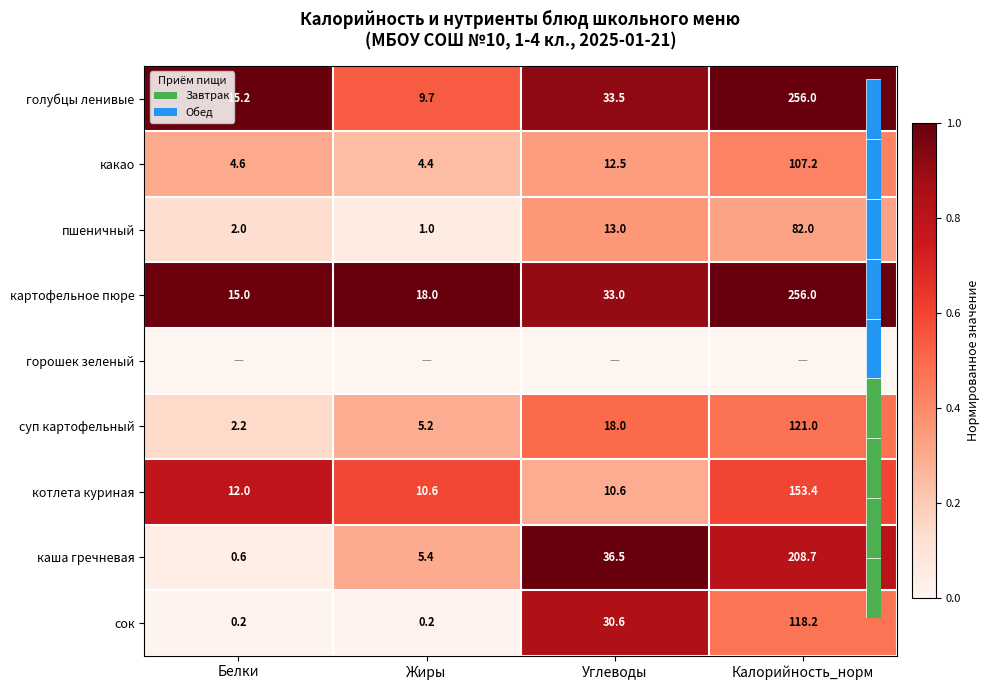

Where is голубцы ленивые nearest to the value 0?

Жиры